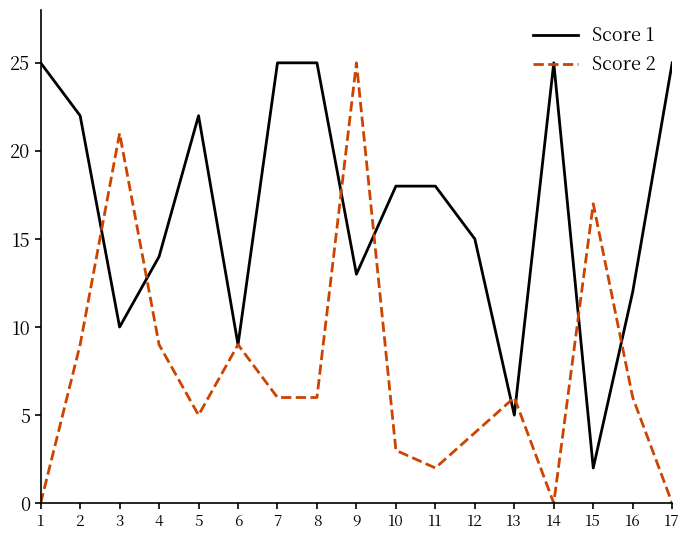

True or false: Score 2 and Score 1 intersect in this chart.

True